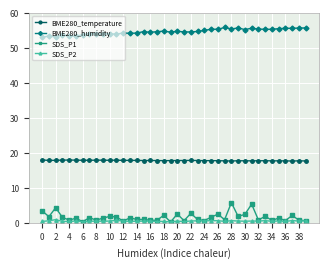

List the series in order of their peak value, lowest first.

SDS_P2, SDS_P1, BME280_temperature, BME280_humidity